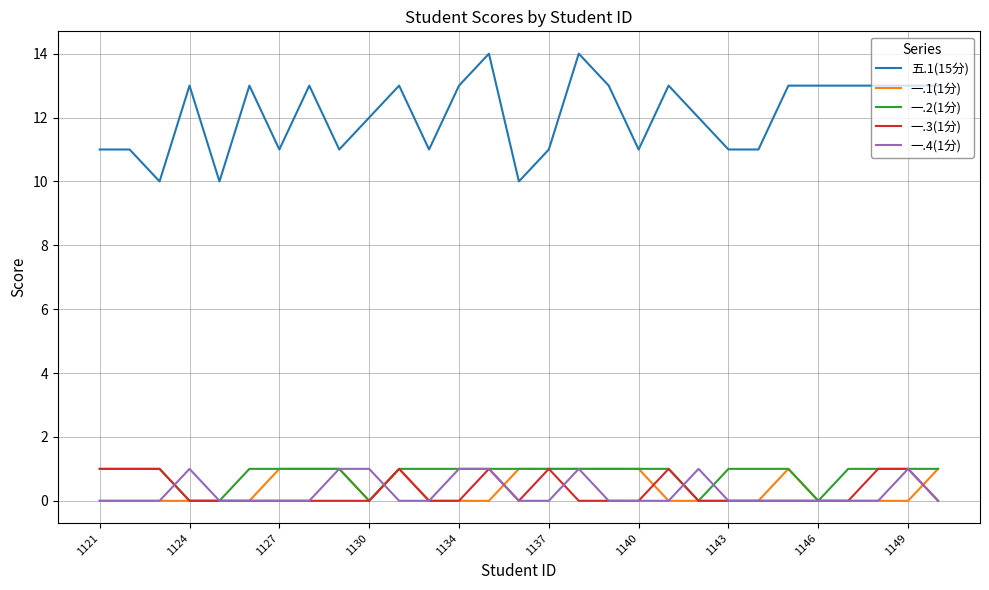

What is the greatest value displayed?

14